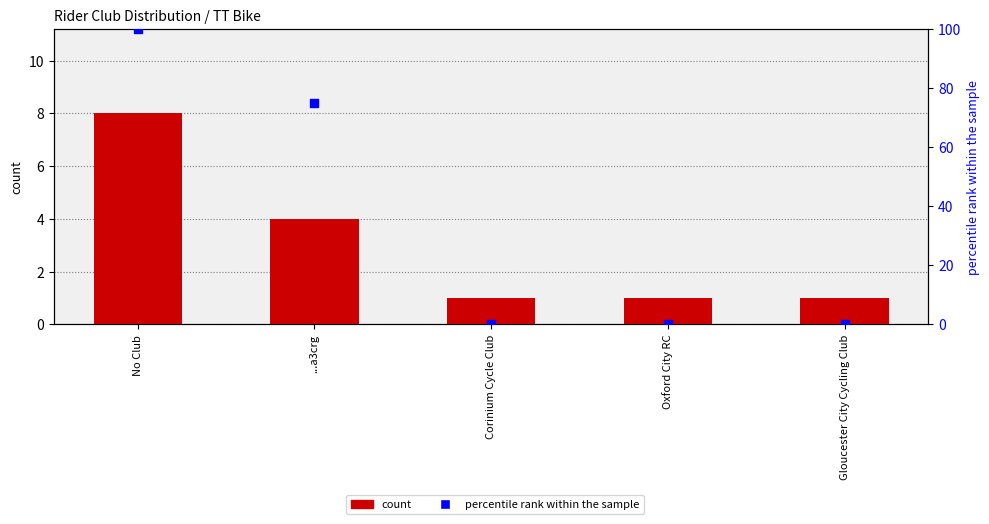

What is the total value across all series at Corinium Cycle Club?

1